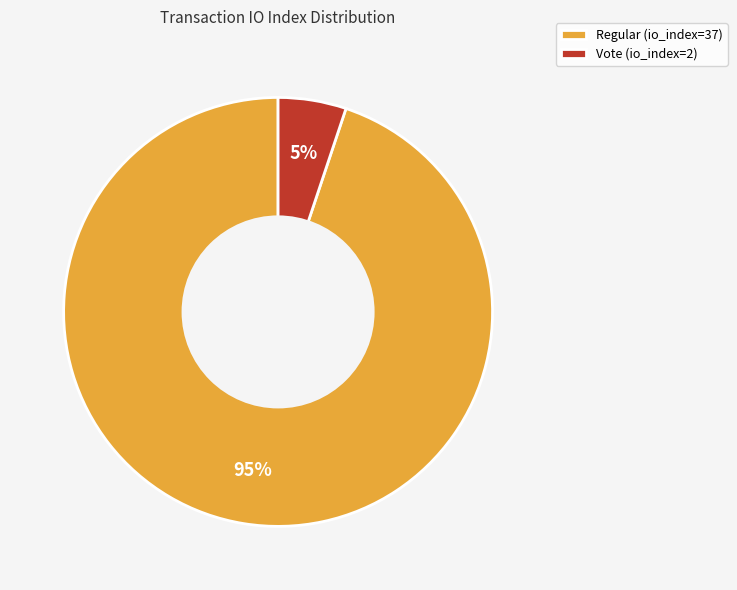

How many segments does this pie chart have?

2